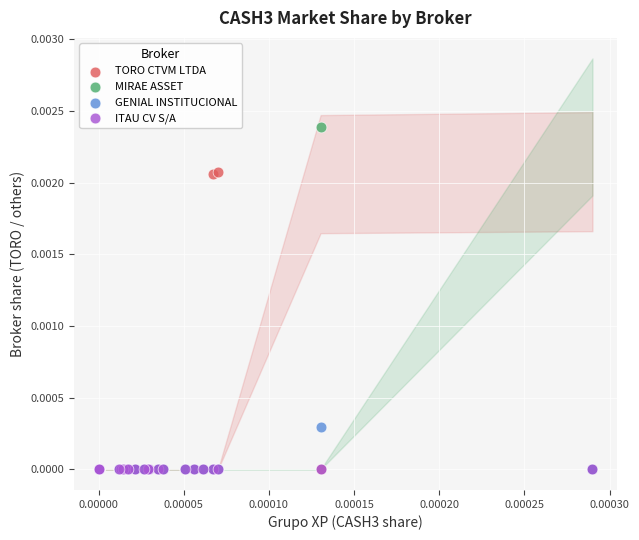

What are all the series names shown in the legend?

TORO CTVM LTDA, MIRAE ASSET, GENIAL INSTITUCIONAL, ITAU CV S/A